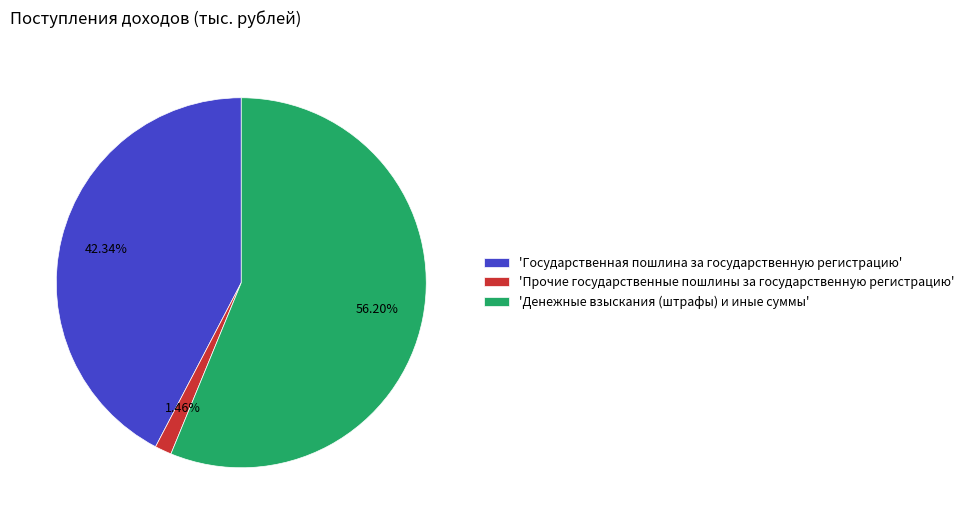

What is the smallest slice in the pie chart?

'Прочие государственные пошлины за государственную регистрацию'